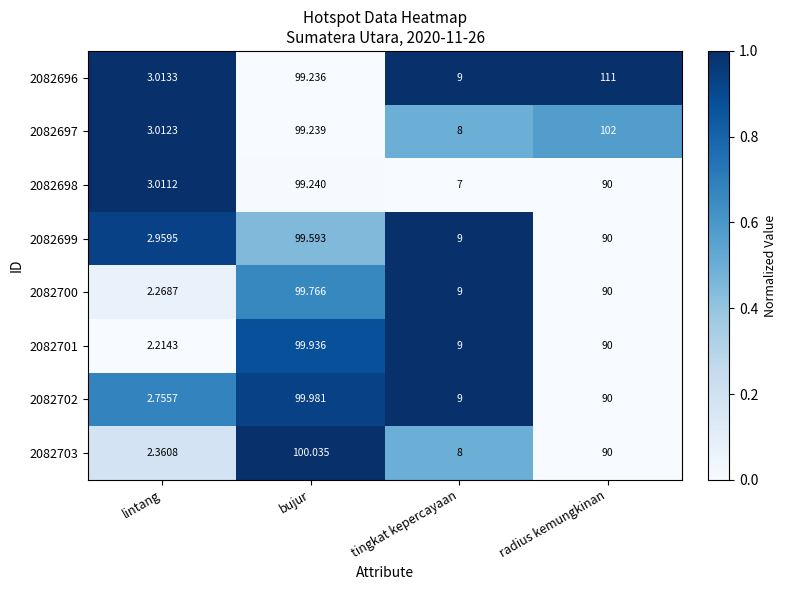

At which category is the sum across all series the highest?

bujur